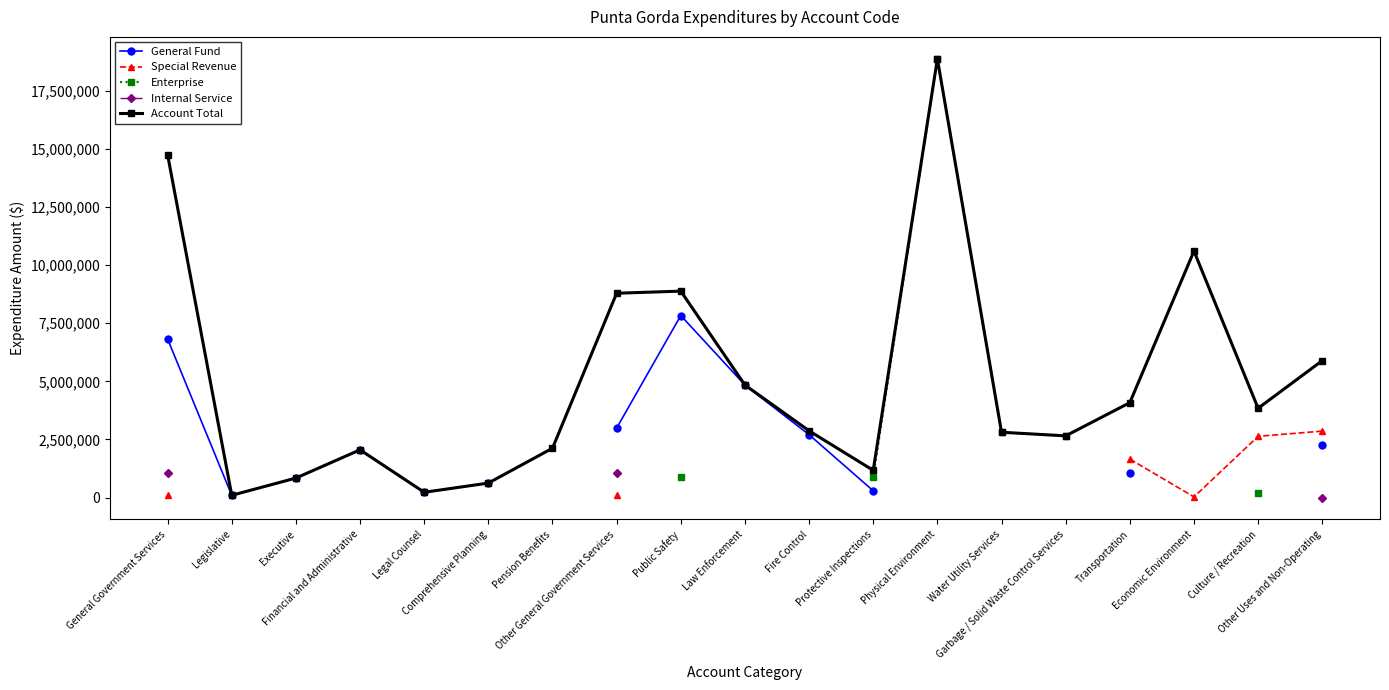

The value of Account Total at Water Utility Services is 3847473.7. True or false?

False